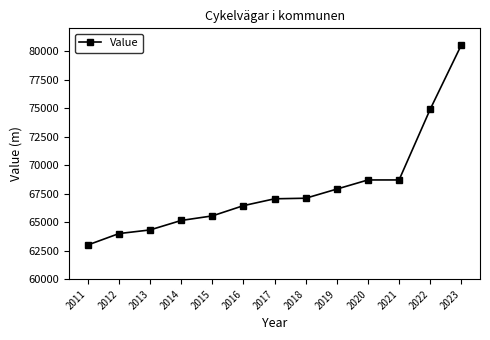

Between 2021 and 2019, which is larger?

2021